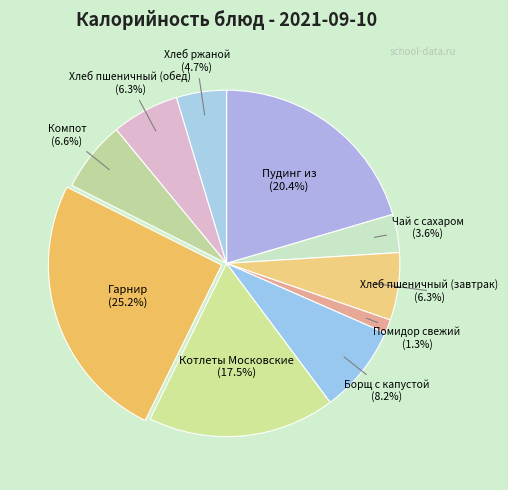

Count the number of slices in the pie.

10